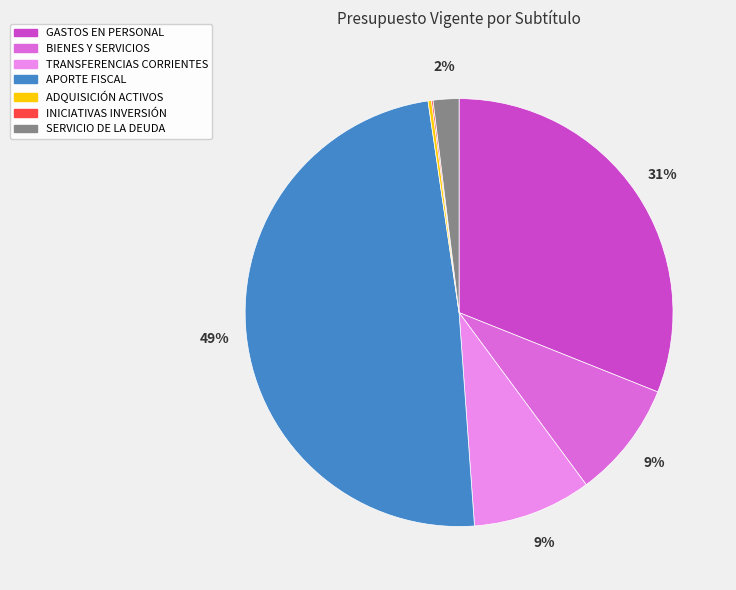

Is the sum of TRANSFERENCIAS CORRIENTES and APORTE FISCAL greater than half?

Yes